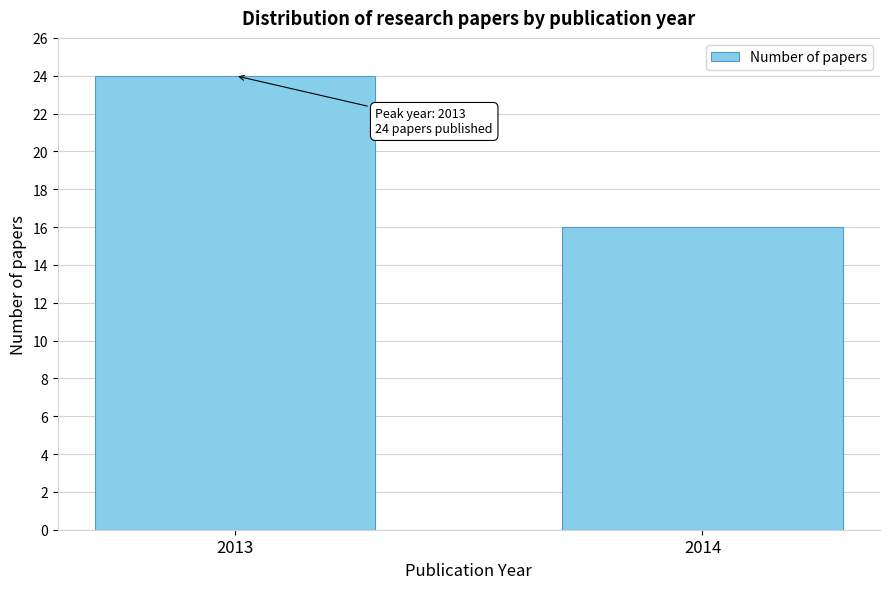

Reading left to right, transcribe all the data shown in this chart.

24	16